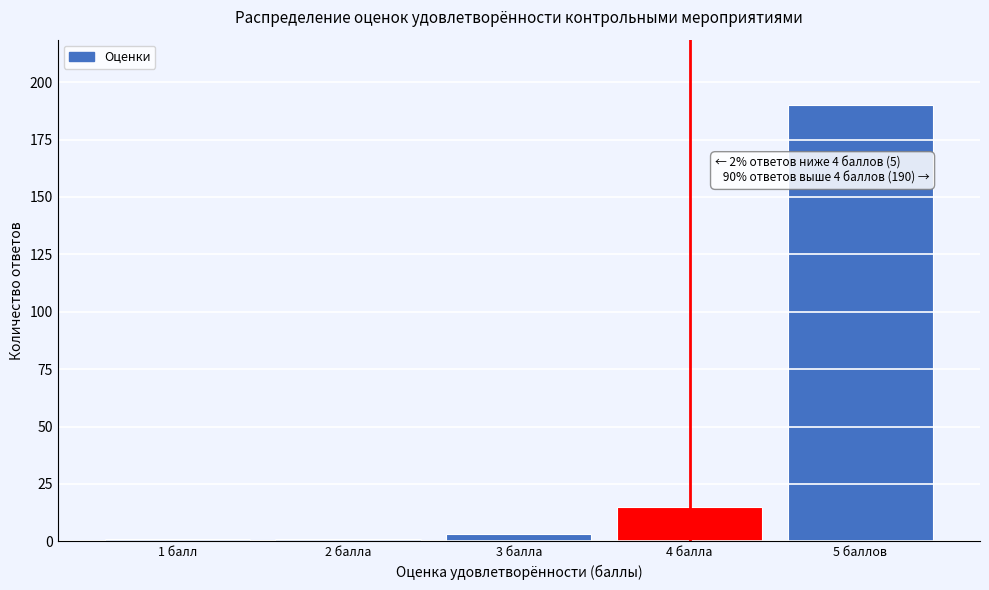

Reading left to right, what are all the values shown in this chart?

1	1	3	15	190